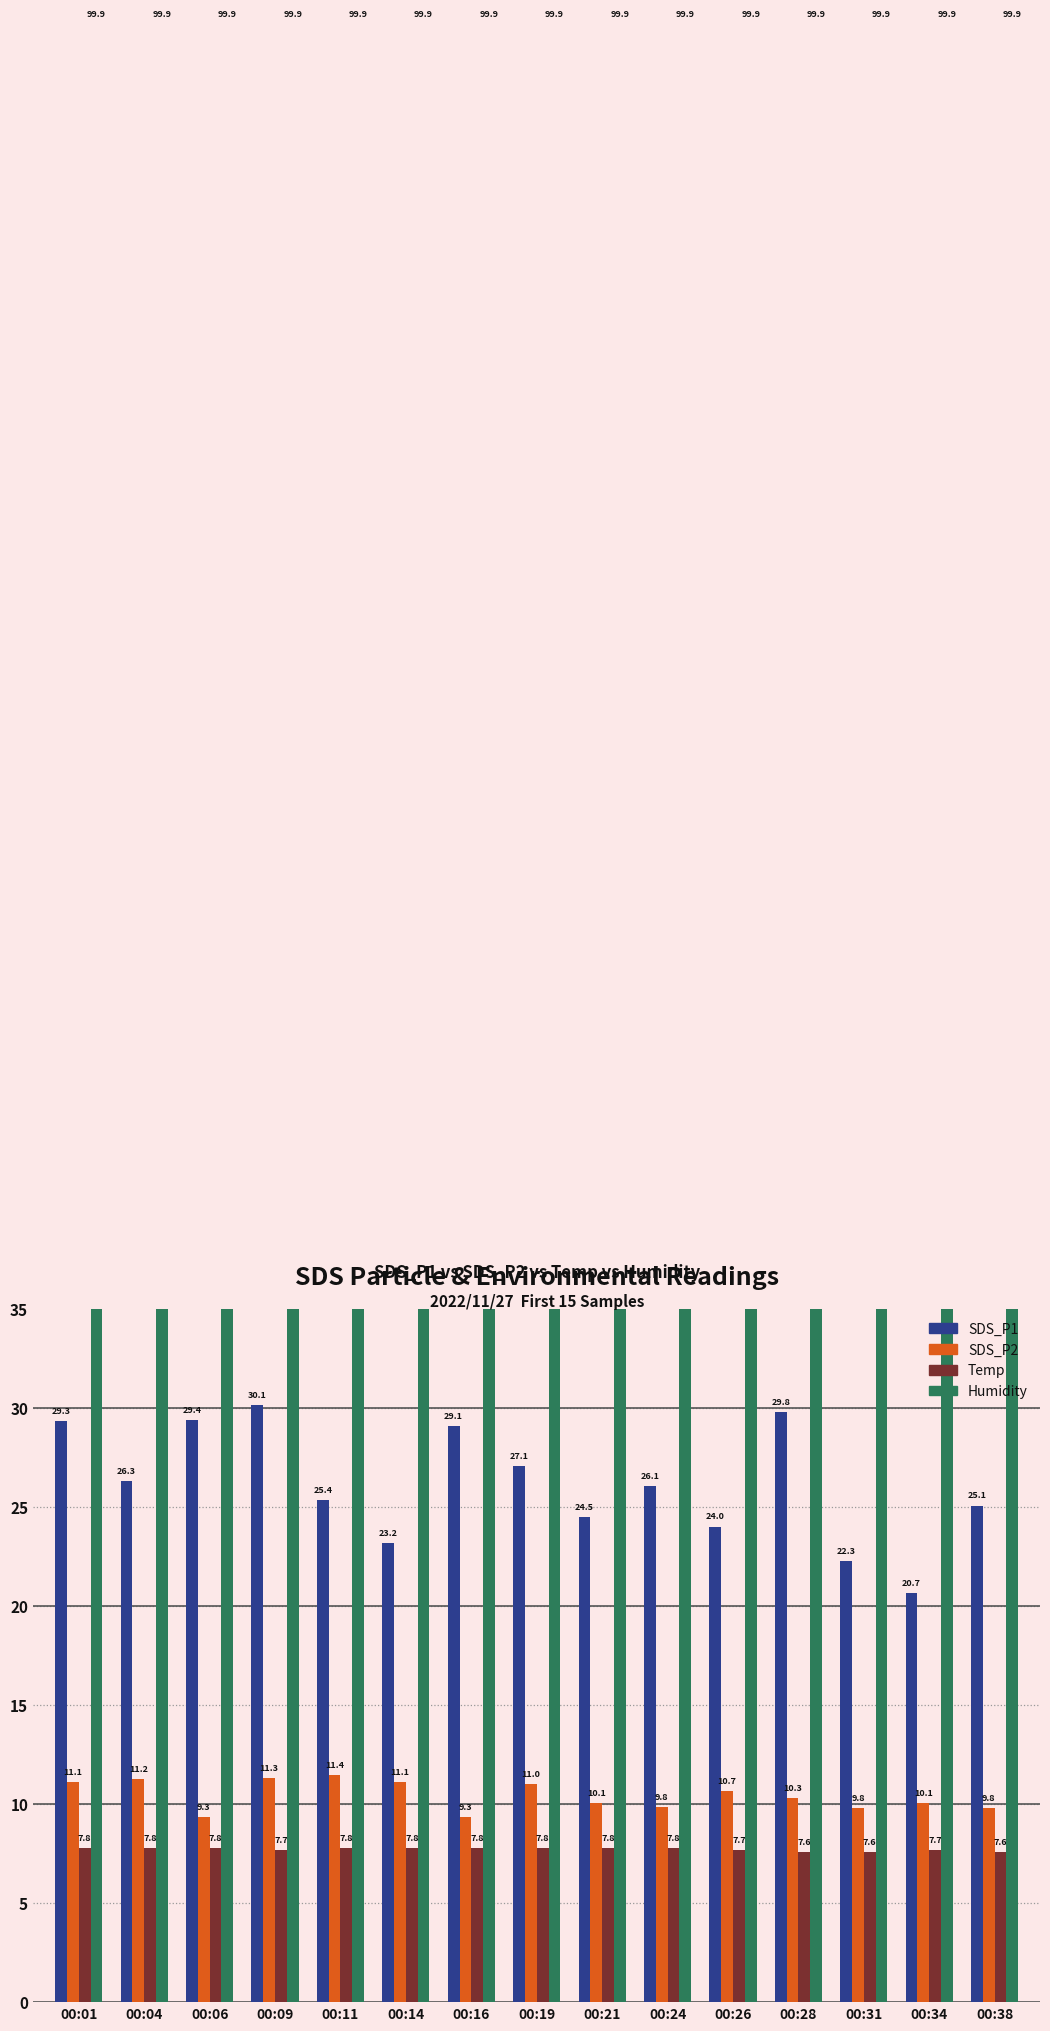

How many data points does each series have?

15